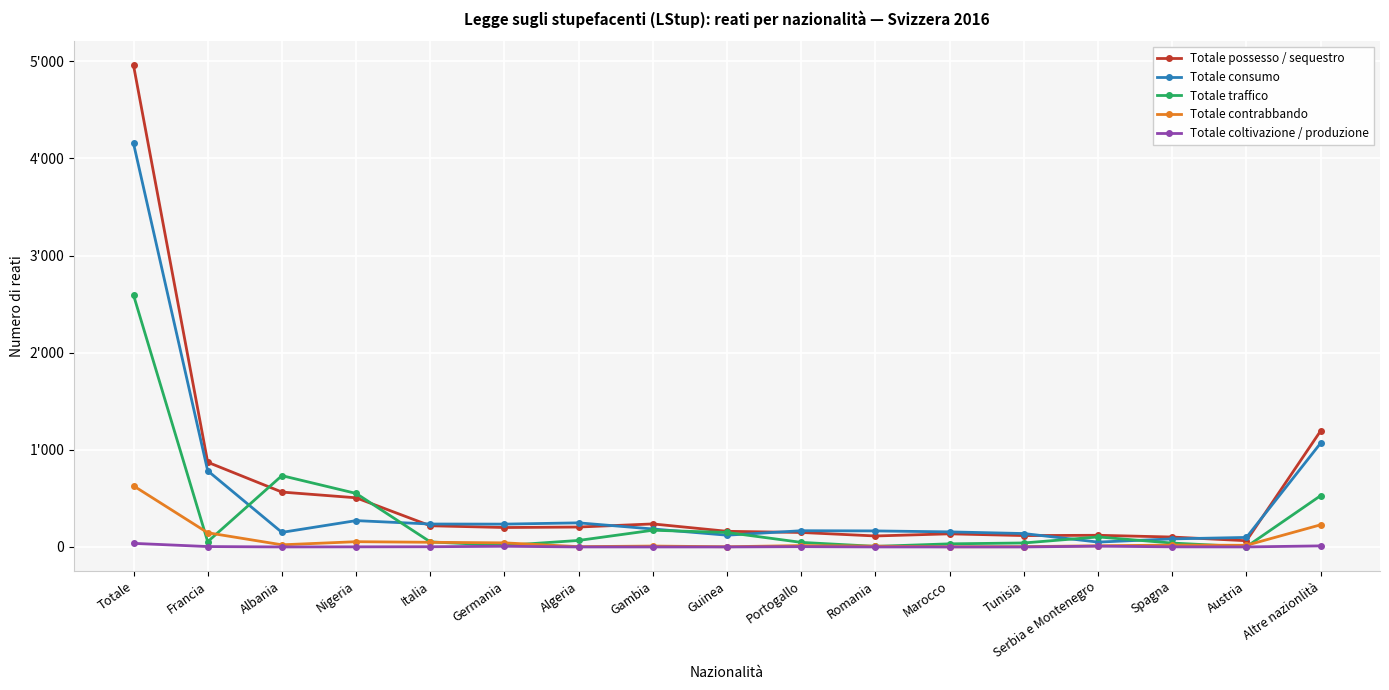

What is the approximate value of Totale possesso / sequestro at Spagna, to the nearest 100?

100